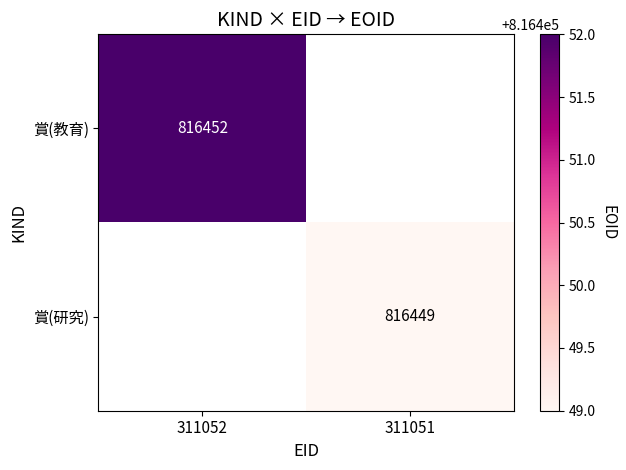

Is it true that 賞(教育) equals 231674 at 311052?

False